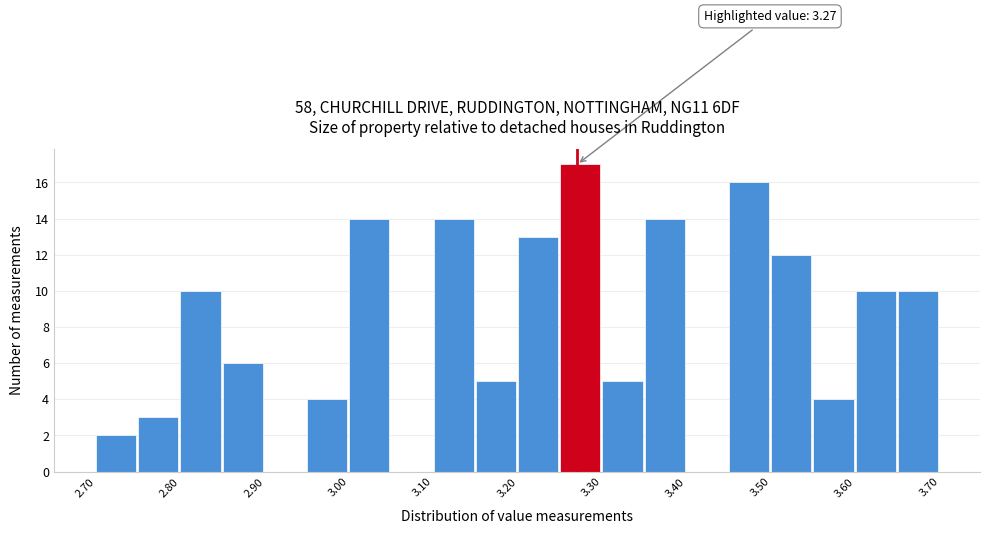

Over which range of the x-axis is the bar tallest?

3.25 to 3.30